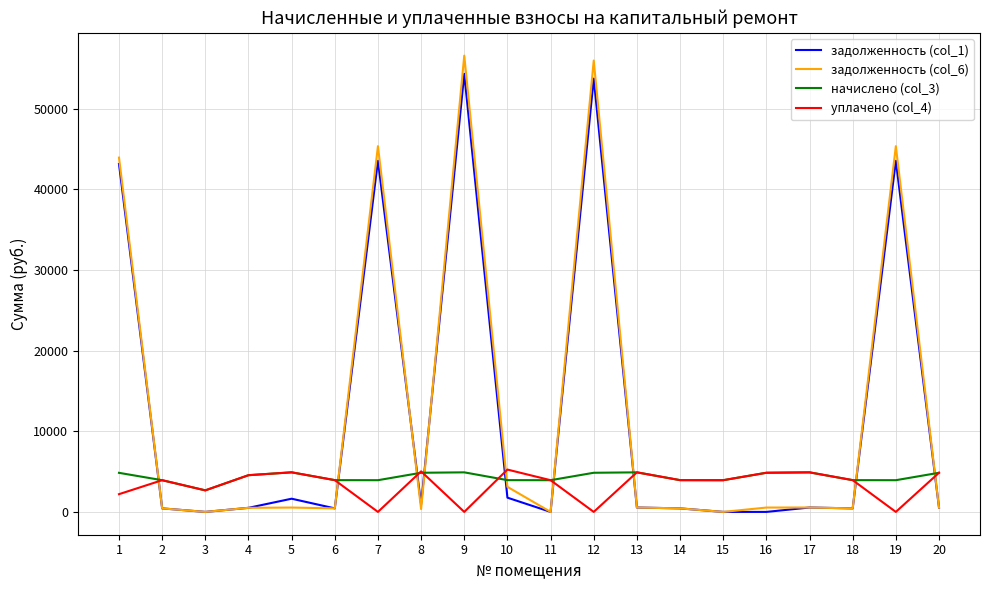

Where is the first local maximum for уплачено (col_4)?

2